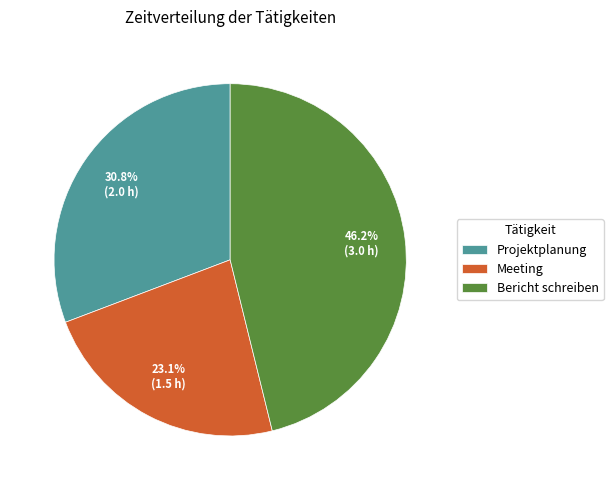

To the nearest percent, what percentage of the pie is Bericht schreiben?

46%